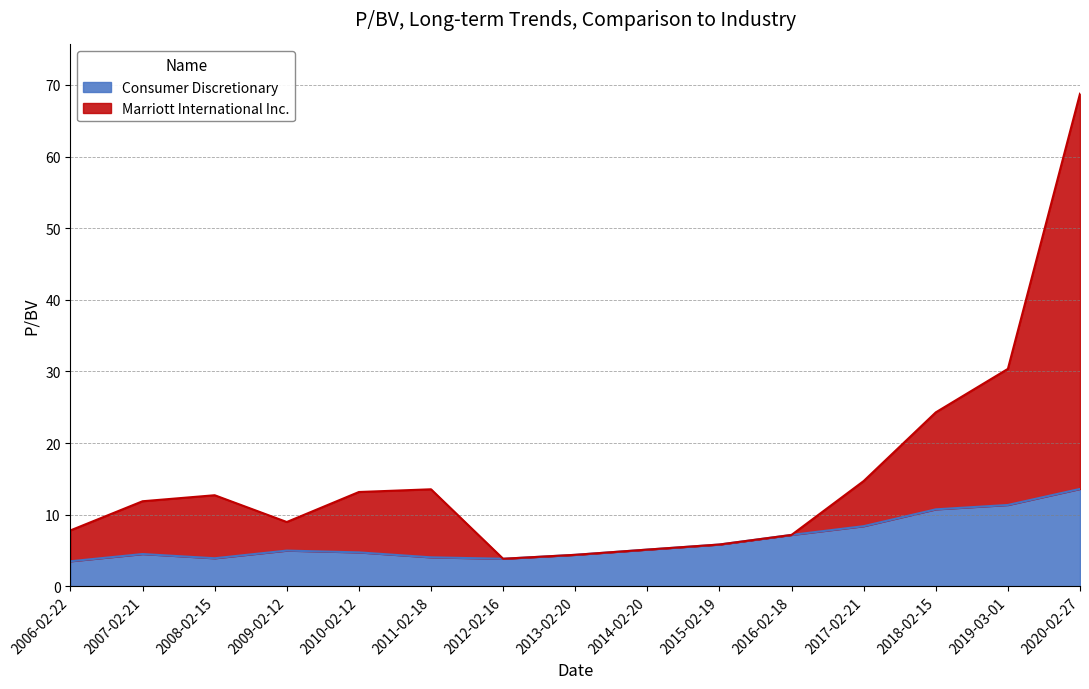

True or false: Marriott International Inc. and Consumer Discretionary cross at least once.

False